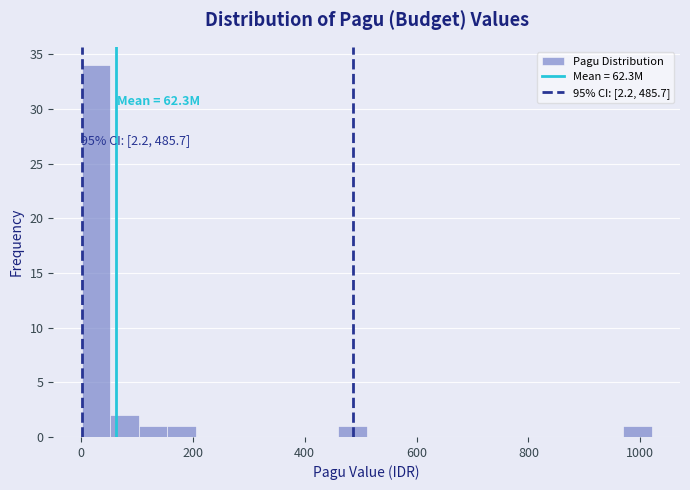

Around what value on the x-axis is the tallest bar? Give the approximate position of its centre, as read against the axis.

20